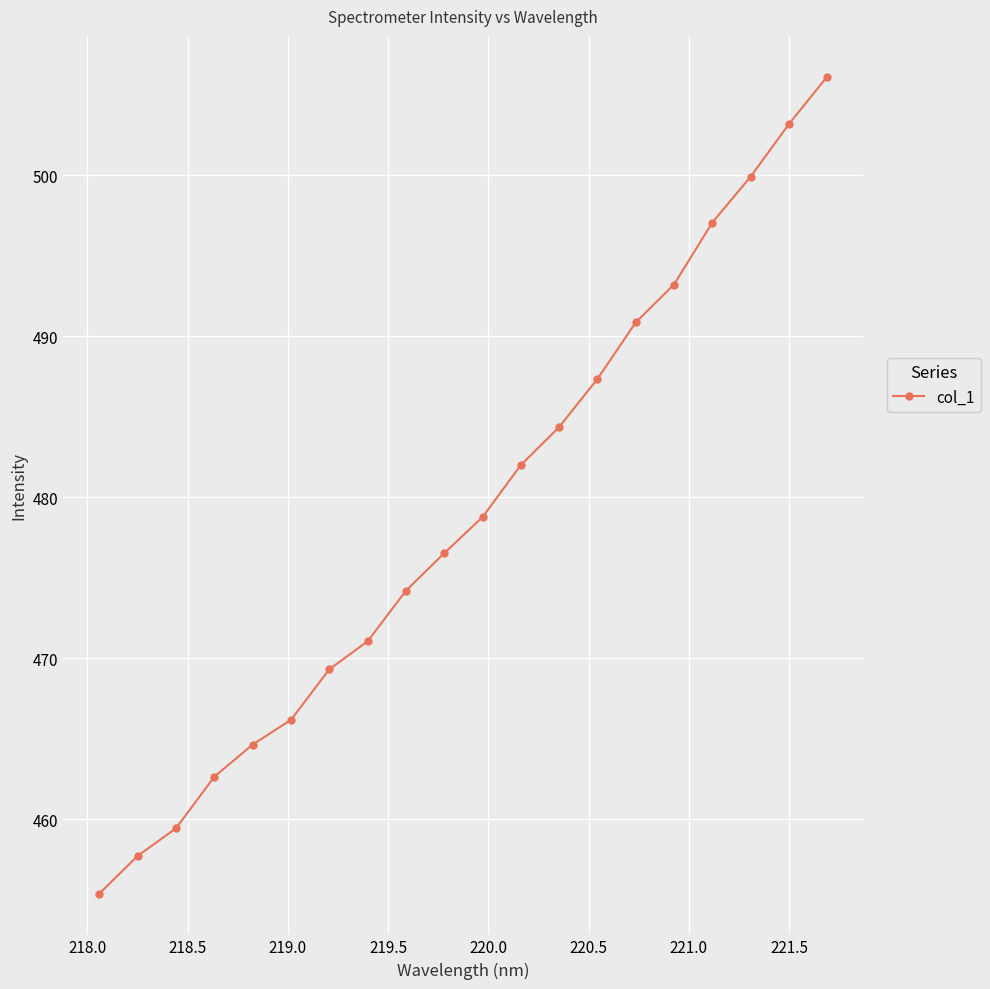

What is the difference between the maximum and minimum values?

50.7